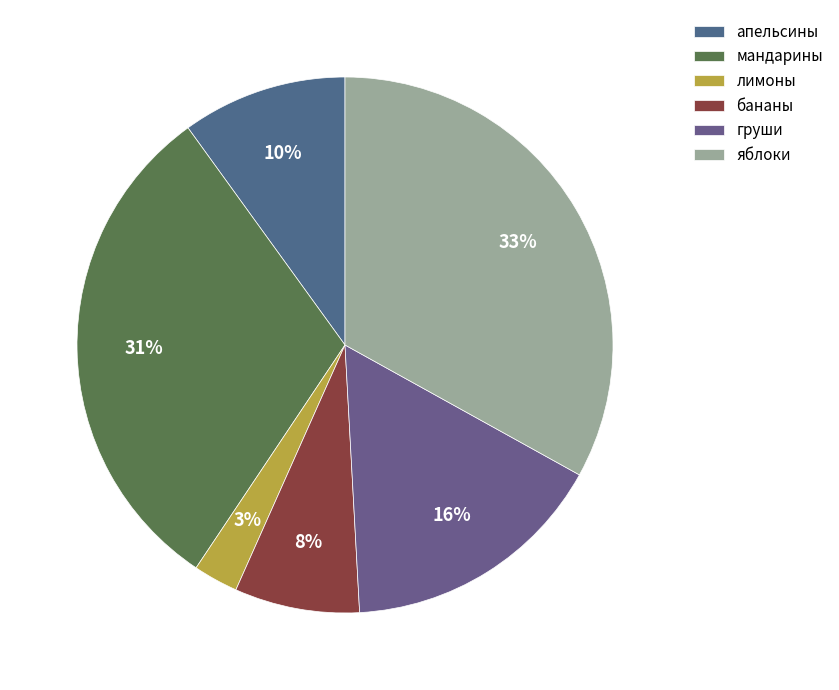

Rank the categories by value from lowest to highest.

лимоны, бананы, апельсины, груши, мандарины, яблоки